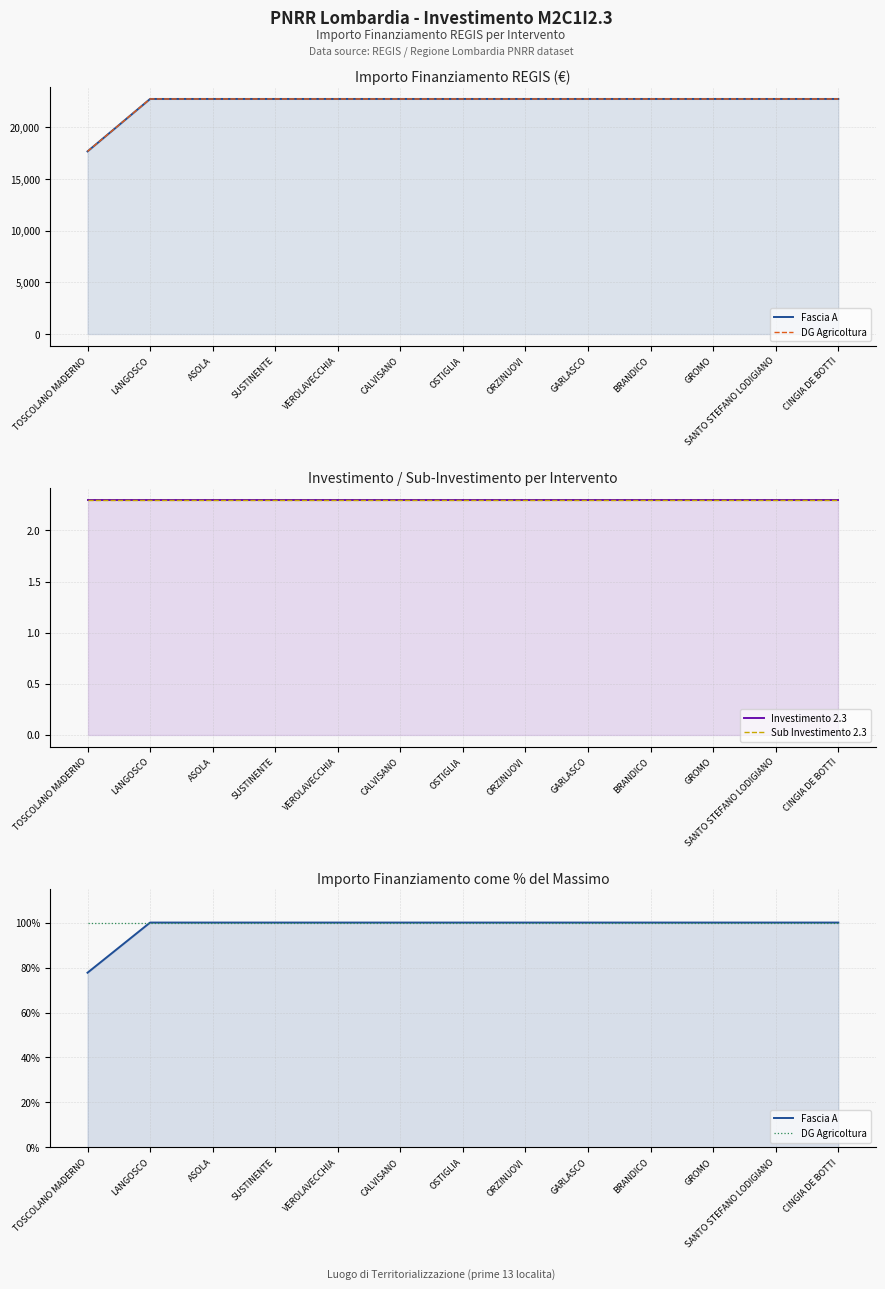

Reading left to right, extract all data points from this chart.

Fascia A: 77.7	100.0	100.0	100.0	100.0	100.0	100.0	100.0	100.0	100.0	100.0	100.0	100.0
DG Agricoltura: 100.0	100.0	100.0	100.0	100.0	100.0	100.0	100.0	100.0	100.0	100.0	100.0	100.0
Investimento 2.3: 2.3	2.3	2.3	2.3	2.3	2.3	2.3	2.3	2.3	2.3	2.3	2.3	2.3
Sub Investimento 2.3: 2.3	2.3	2.3	2.3	2.3	2.3	2.3	2.3	2.3	2.3	2.3	2.3	2.3